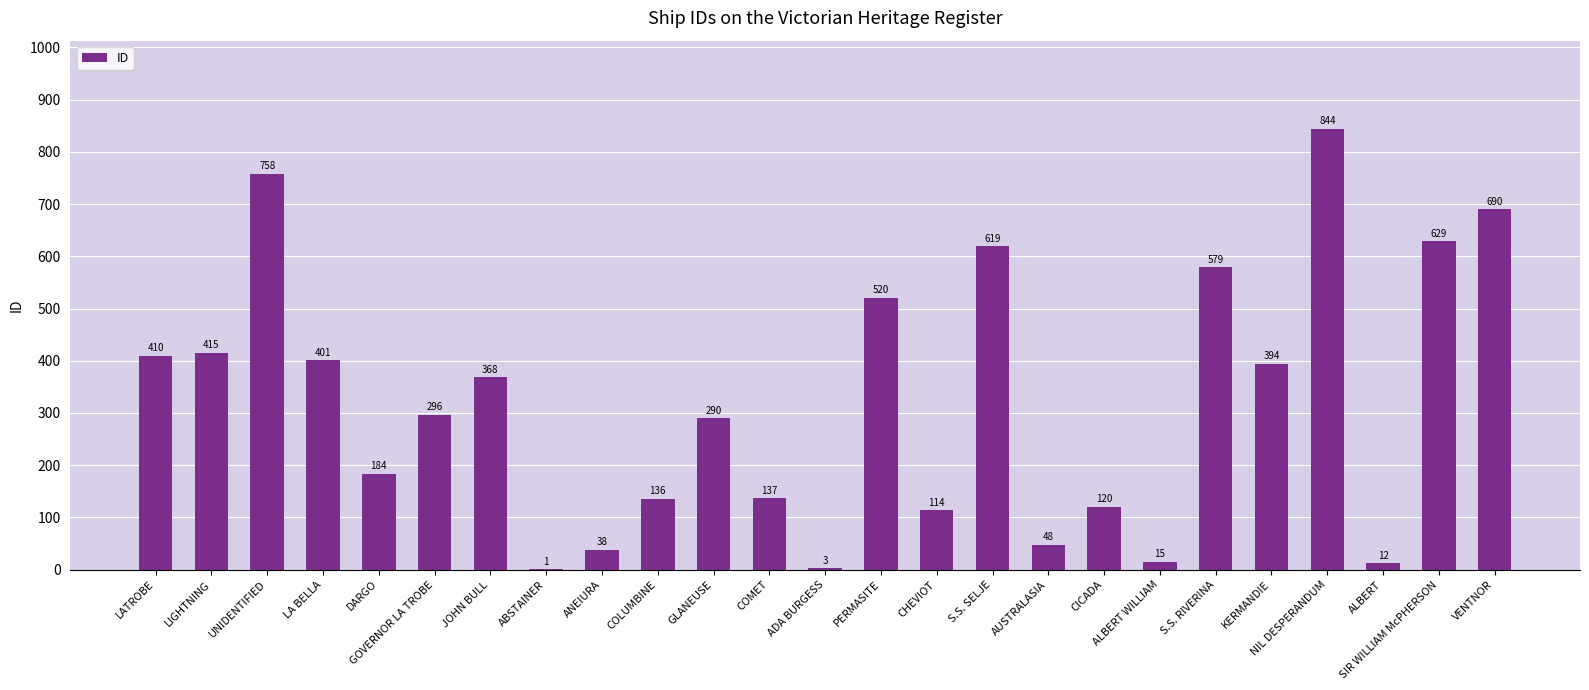

What is the sum of all values?

8021